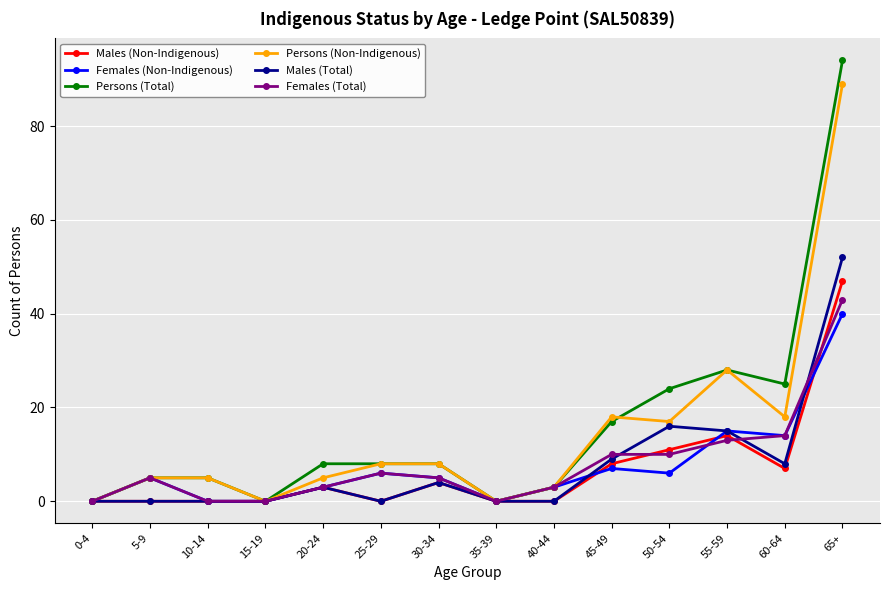

Is it true that Males (Non-Indigenous) equals 3 at 20-24?

True